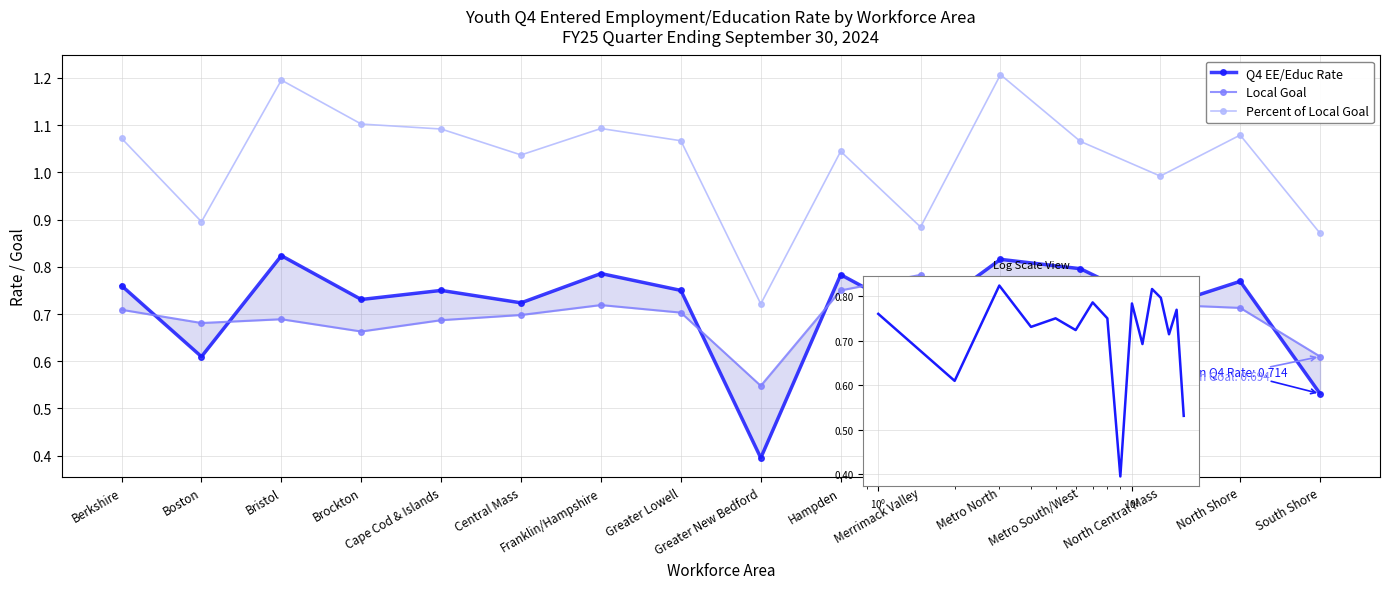

True or false: Local Goal and Percent of Local Goal intersect in this chart.

False